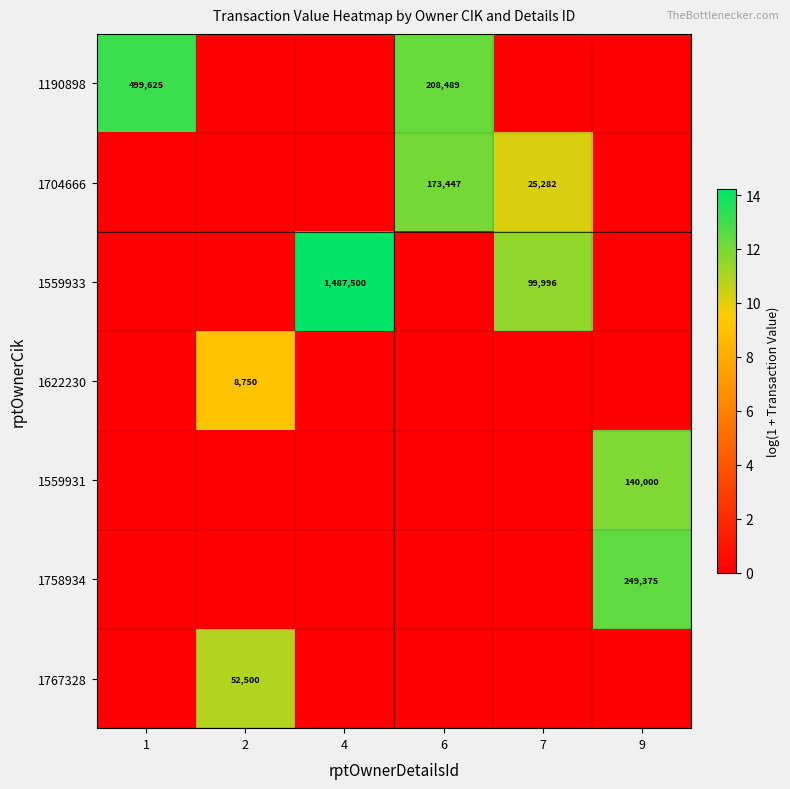

What is the difference between the 1559933 values at 7 and 4?

1387504